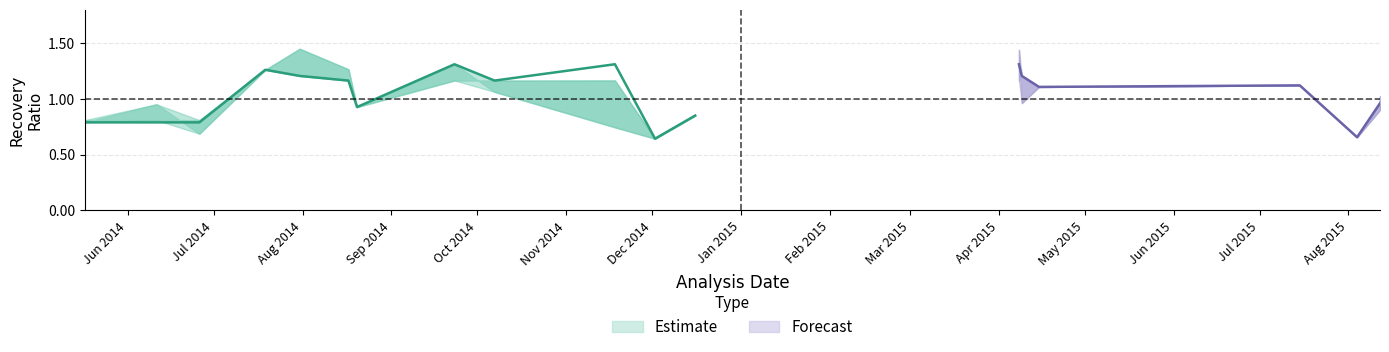

Is it true that Mean equals 0.6 at 2014-06-26?

False